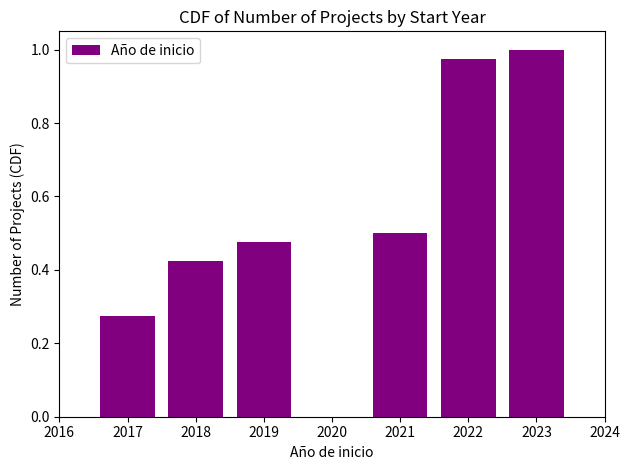

Which label corresponds to the smallest value in the chart?

2017